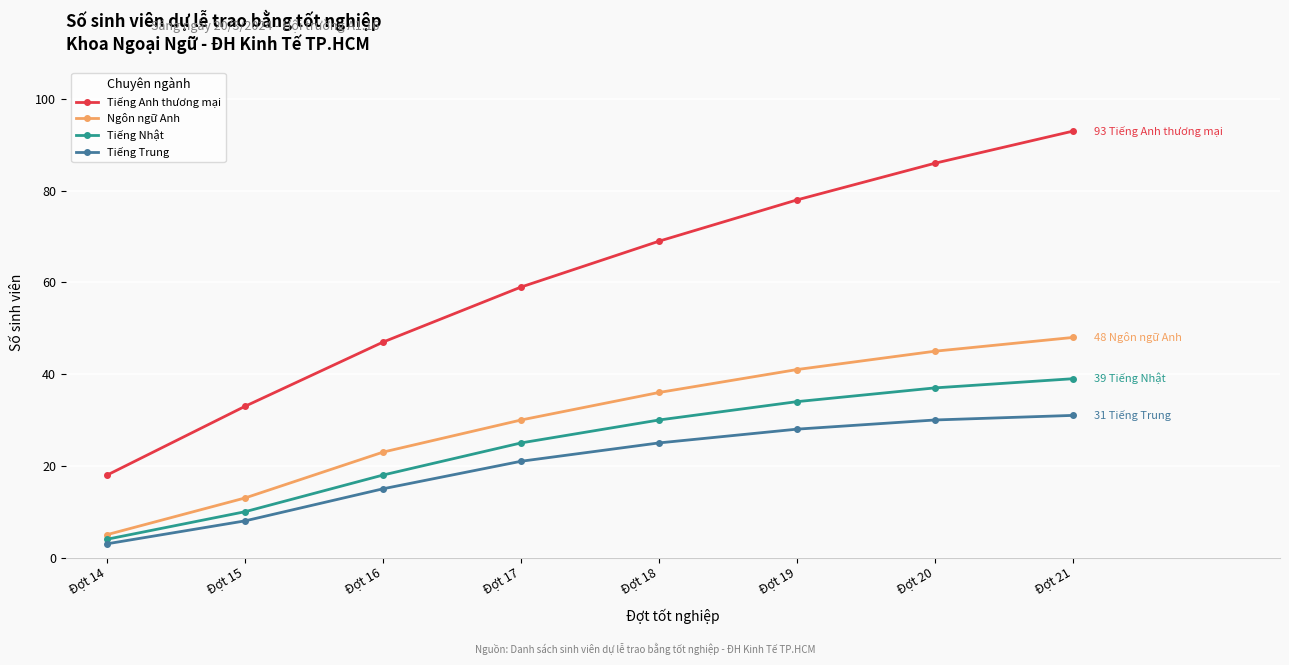

True or false: Tiếng Trung has more than 2 interior local peaks.

False